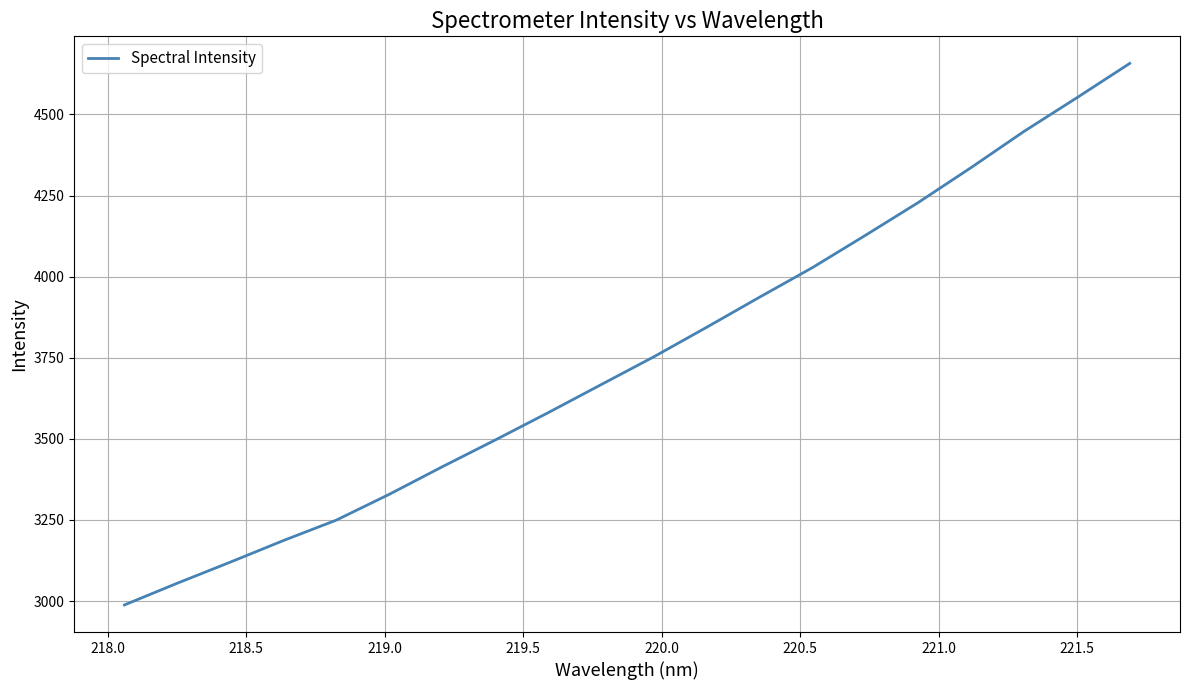

What is the greatest value displayed?

4657.2